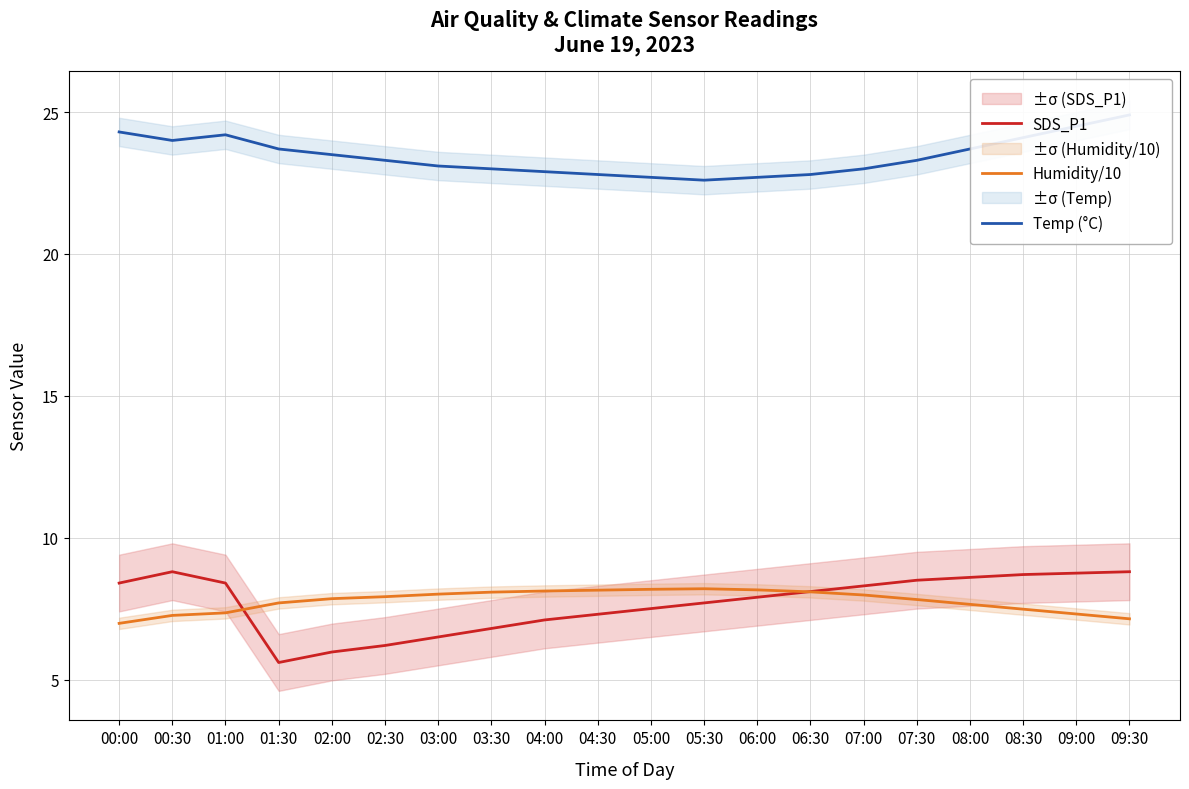

Which series has the largest total across all categories?

Temp (°C)